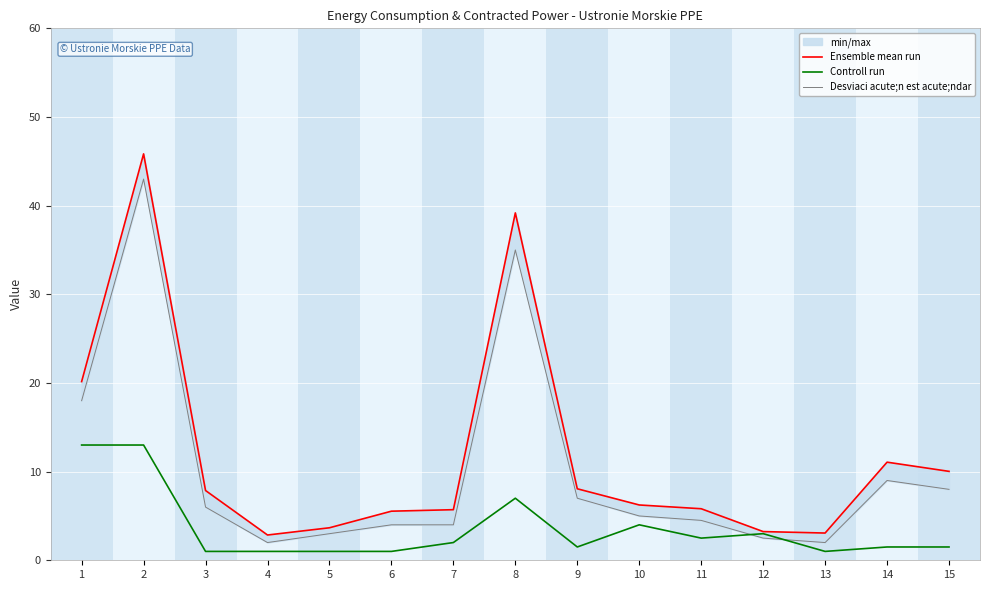

How many data points in Ensemble mean run are less than 6?

7